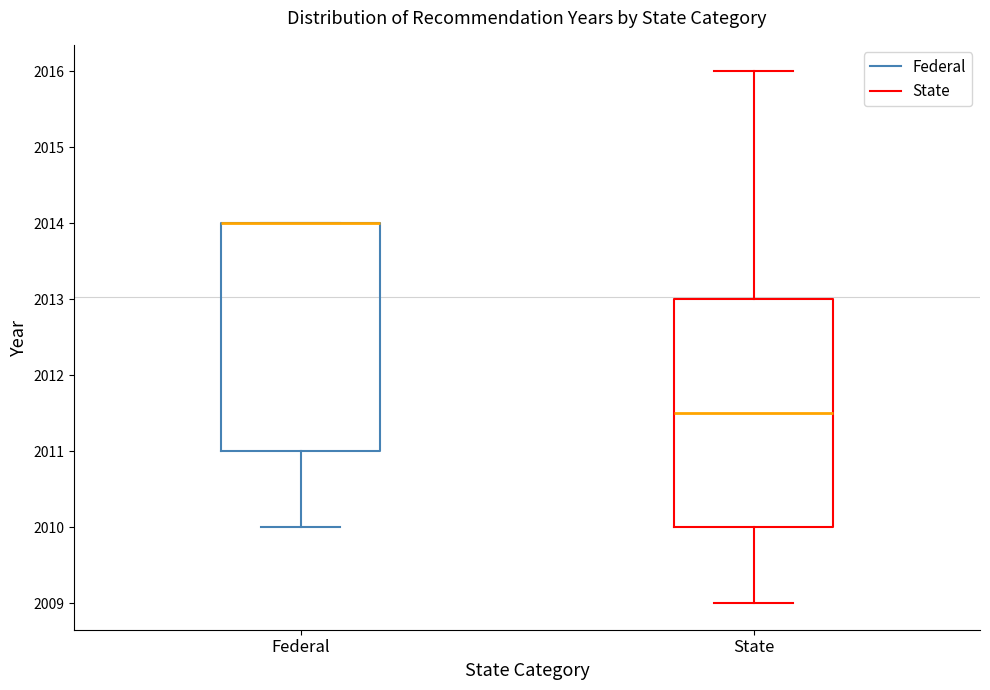

Where is the upper edge of the box for Federal on the y-axis? The values are not printed on the chart, so give them approximately, as read against the axis.

2014.0